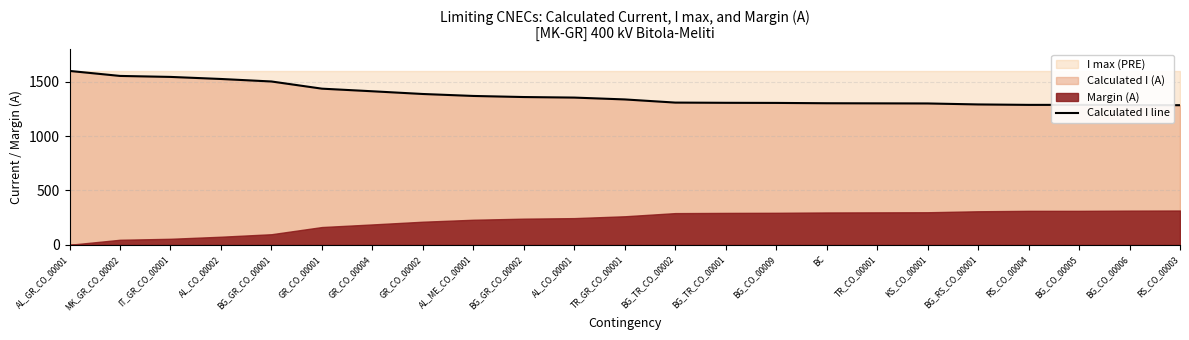

What is the approximate value at BG_TR_CO_00002?

1308